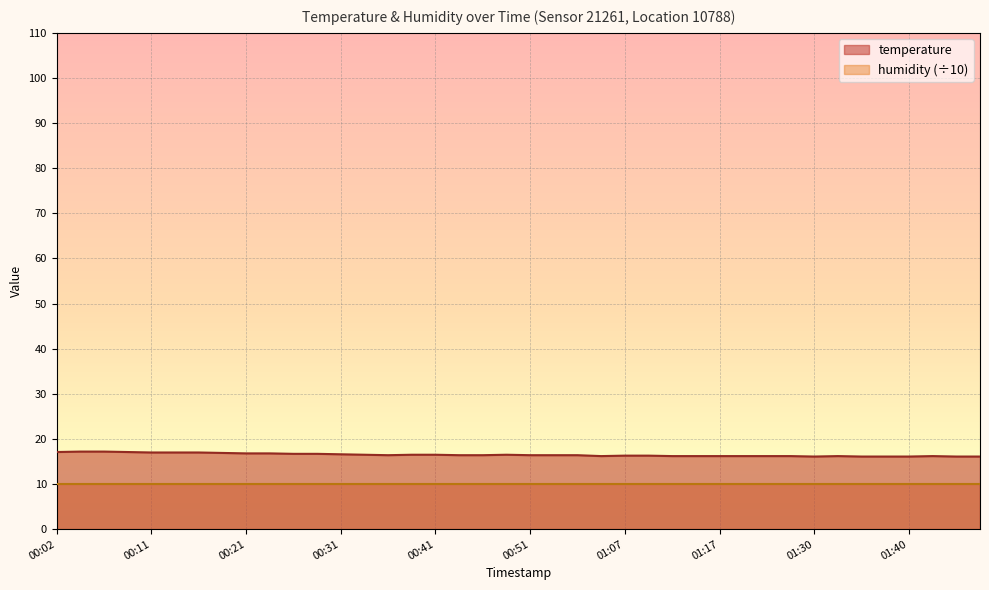

What is the sum of all values?

659.5